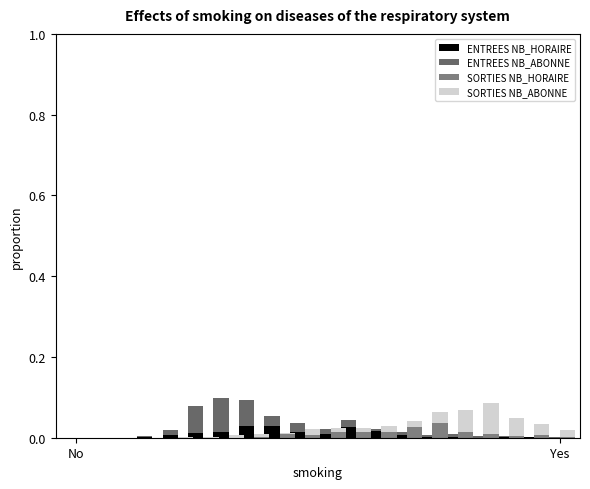

Reading left to right, what are all the values shown in this chart?

ENTREES NB_HORAIRE: 0.0	0.0	0.0	0.0	0.0	0.0	0.0	0.0	0.0	0.0	0.0	0.0	0.0	0.0	0.0	0.0	0.0	0.0	0.0	0.0
ENTREES NB_ABONNE: 0.0	0.0	0.0	0.0	0.0	0.1	0.1	0.1	0.0	0.0	0.0	0.0	0.0	0.0	0.0	0.0	0.0	0.0	0.0	0.0
SORTIES NB_HORAIRE: 0.0	0.0	0.0	0.0	0.0	0.0	0.0	0.0	0.0	0.0	0.0	0.0	0.0	0.0	0.0	0.0	0.0	0.0	0.0	0.0
SORTIES NB_ABONNE: 0.0	0.0	0.0	0.0	0.0	0.0	0.0	0.0	0.0	0.0	0.0	0.0	0.0	0.0	0.0	0.1	0.1	0.0	0.0	0.0